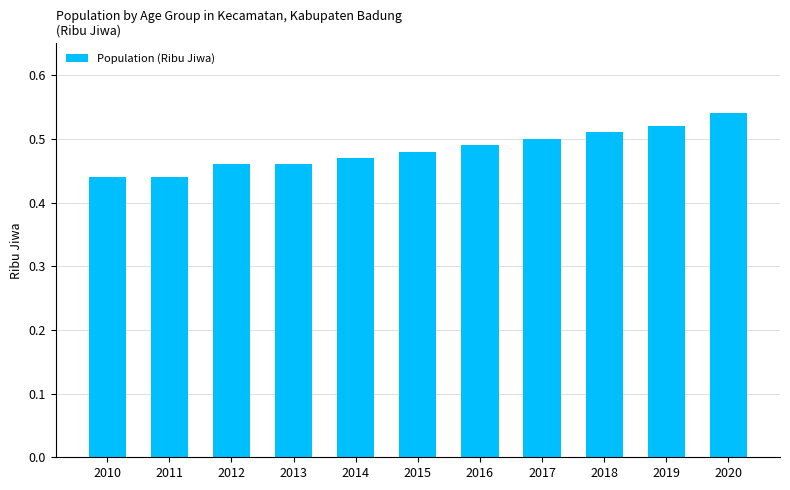

How many values are between 0 and 1?

11